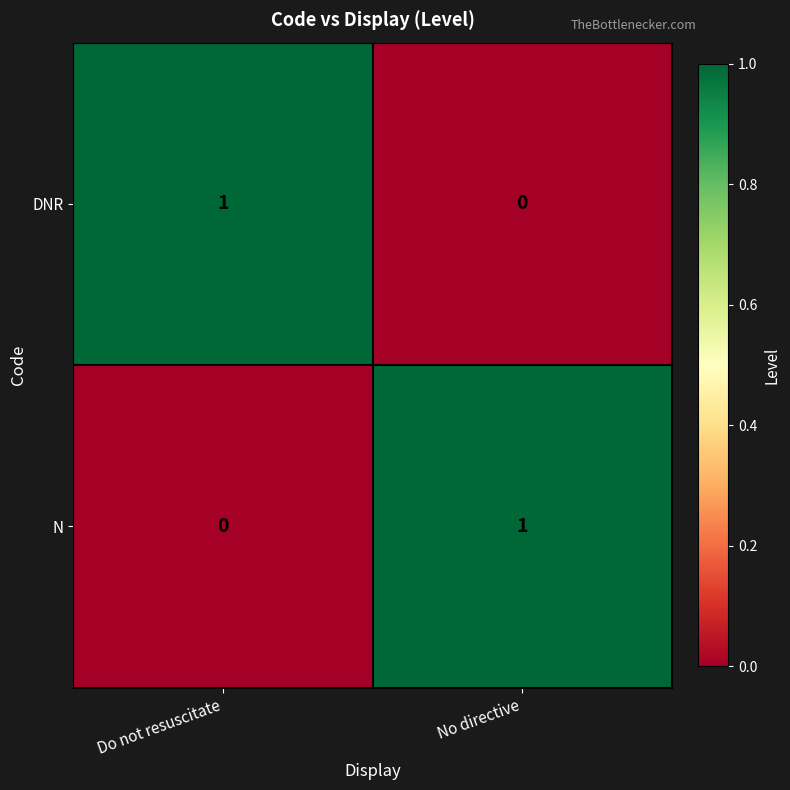

Is the value of N at No directive greater than the value of DNR at No directive?

Yes